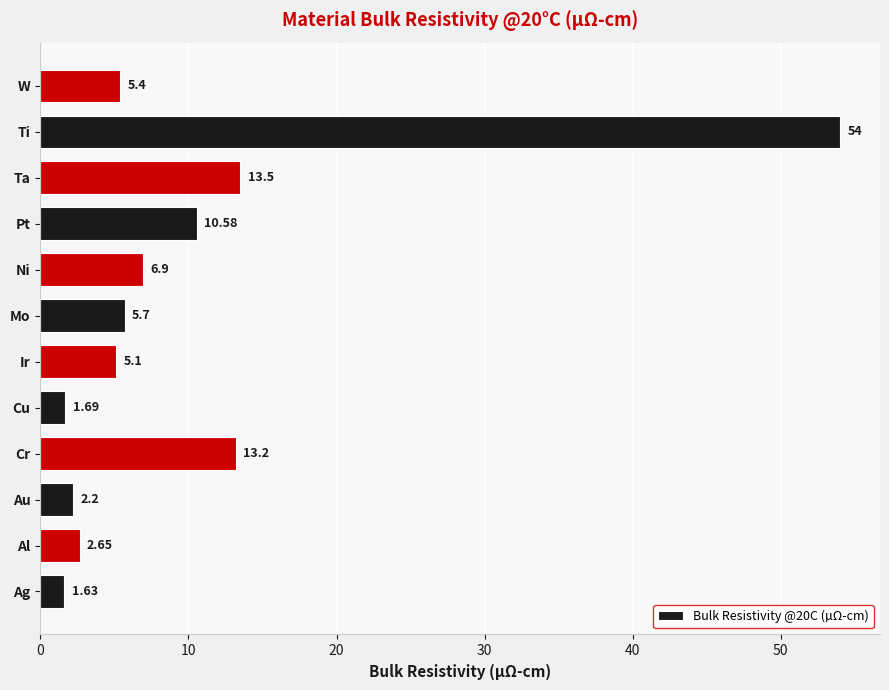

What is the difference between the second highest and minimum values?

11.9